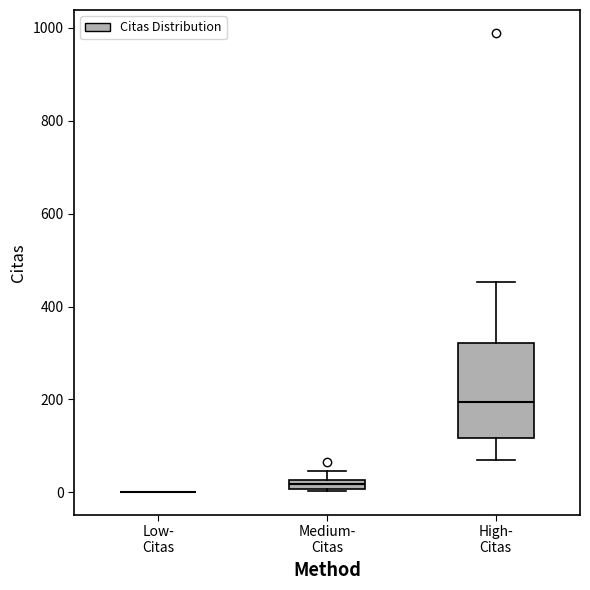

Comparing the boxes themselves (not the whiskers), which one is the tallest?

High- Citas